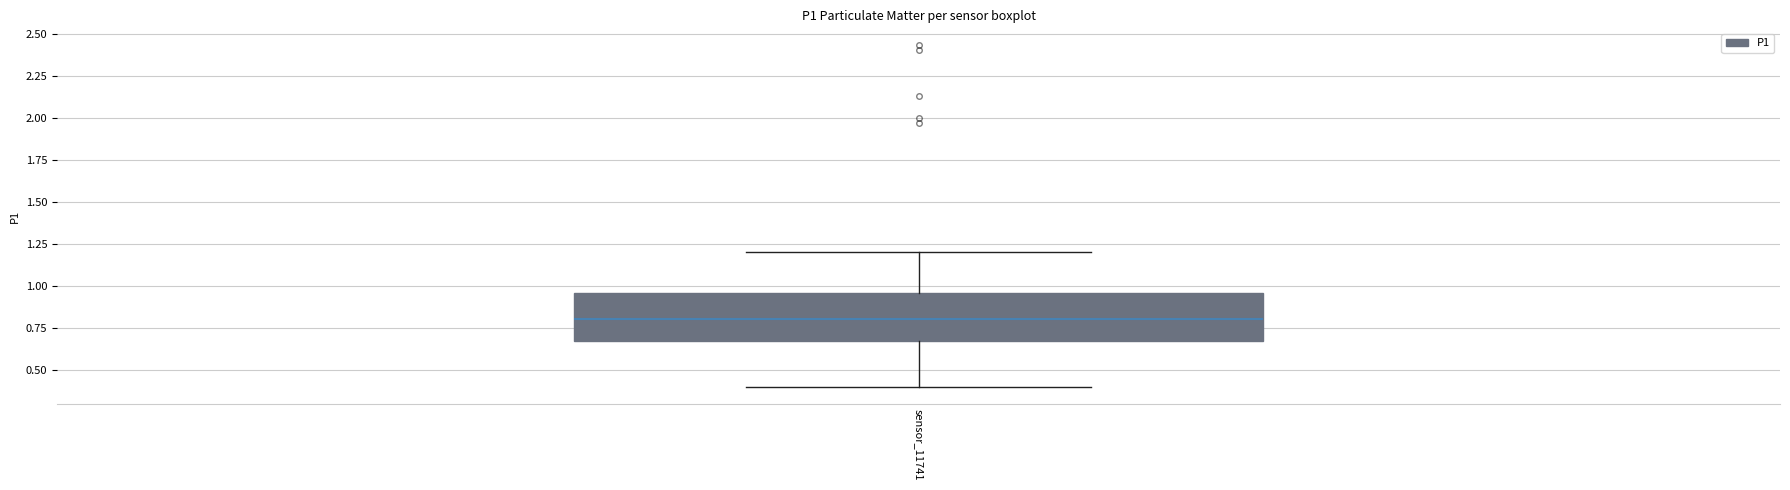

Transcribe this box plot: give where the median line is, the range the box spans, and where the two whiskers end, as read against the y-axis. The values are not printed on the chart, so give them approximately, as read against the axis.

median 0.80, box 0.65 to 0.95, whiskers 0.40 to 1.20